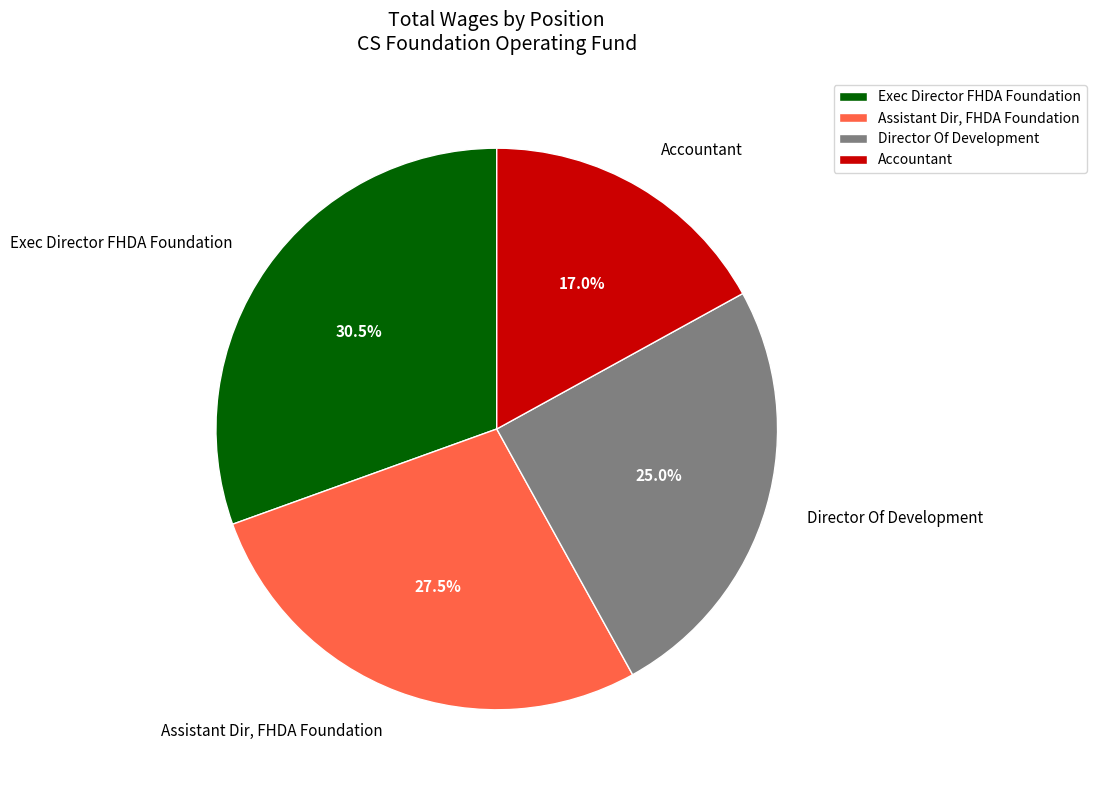

Does Assistant Dir, FHDA Foundation account for over 50% of the chart?

No